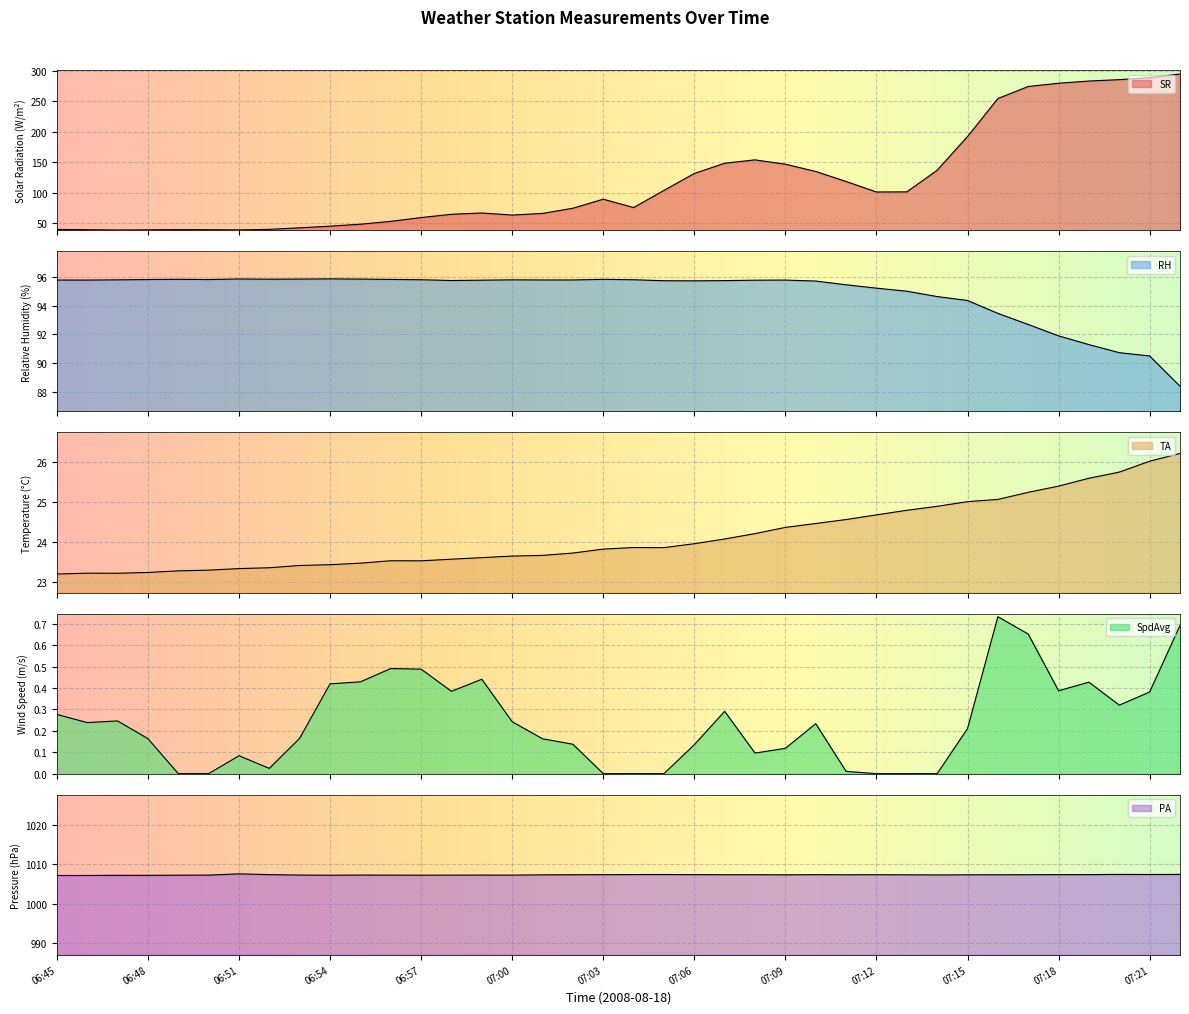

What is the total value across all series at 07:05?

1230.6